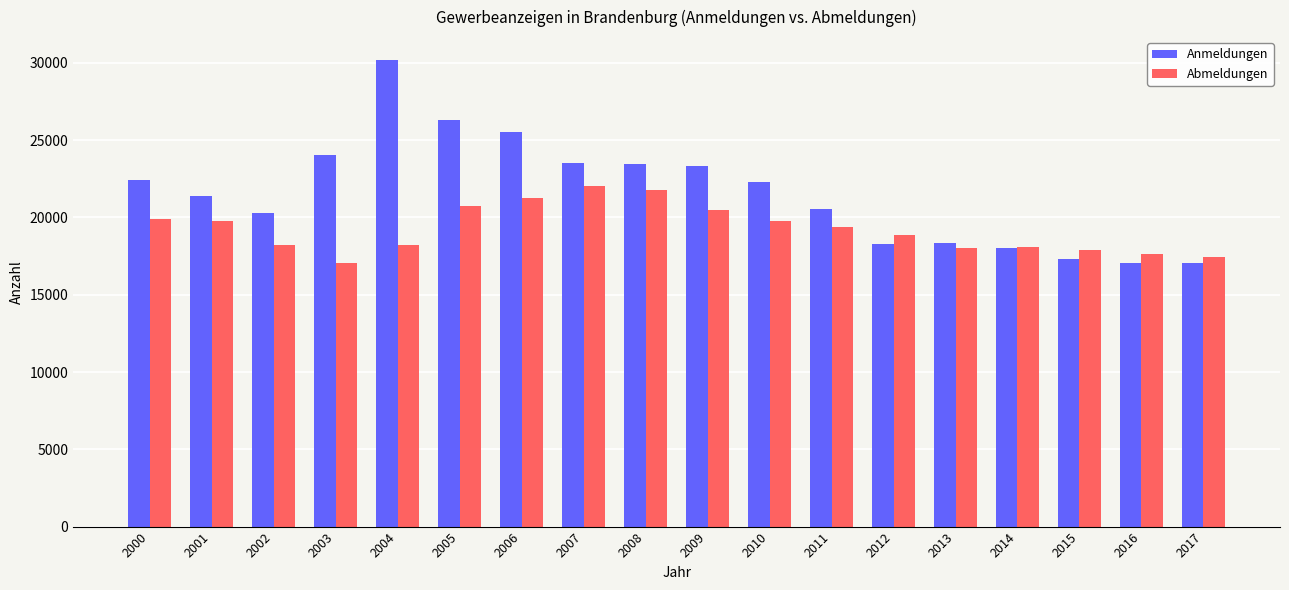

The Abmeldungen series shows 17661 at 2016. True or false?

True